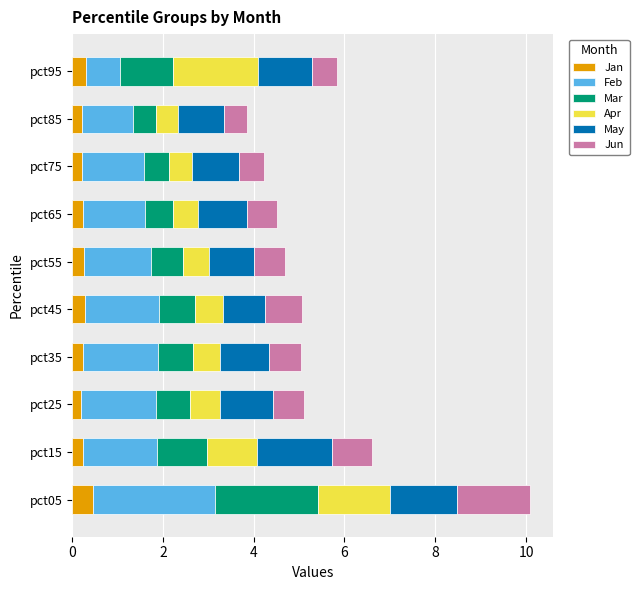

What is the maximum value for Jan?

0.5